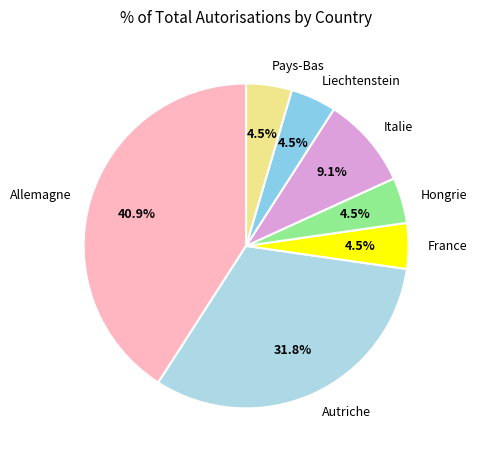

What percentage is the Italie slice, to the nearest percent?

9%